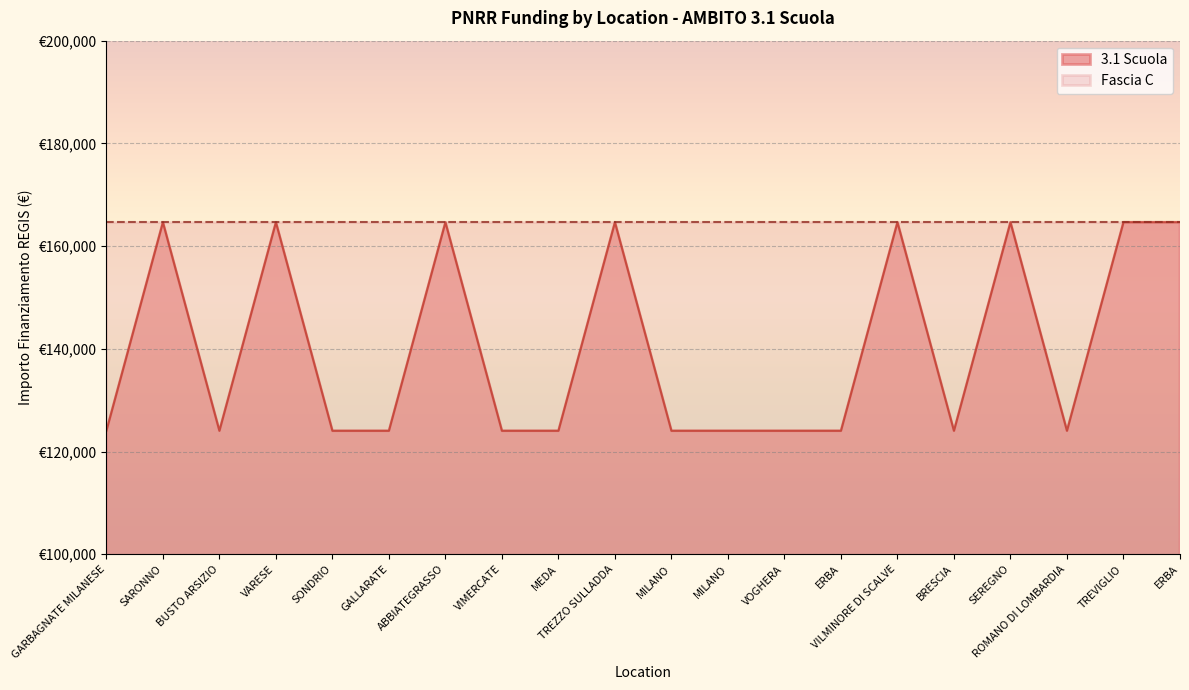

How many interior local peaks (higher than both neighbors) does the data have?

6